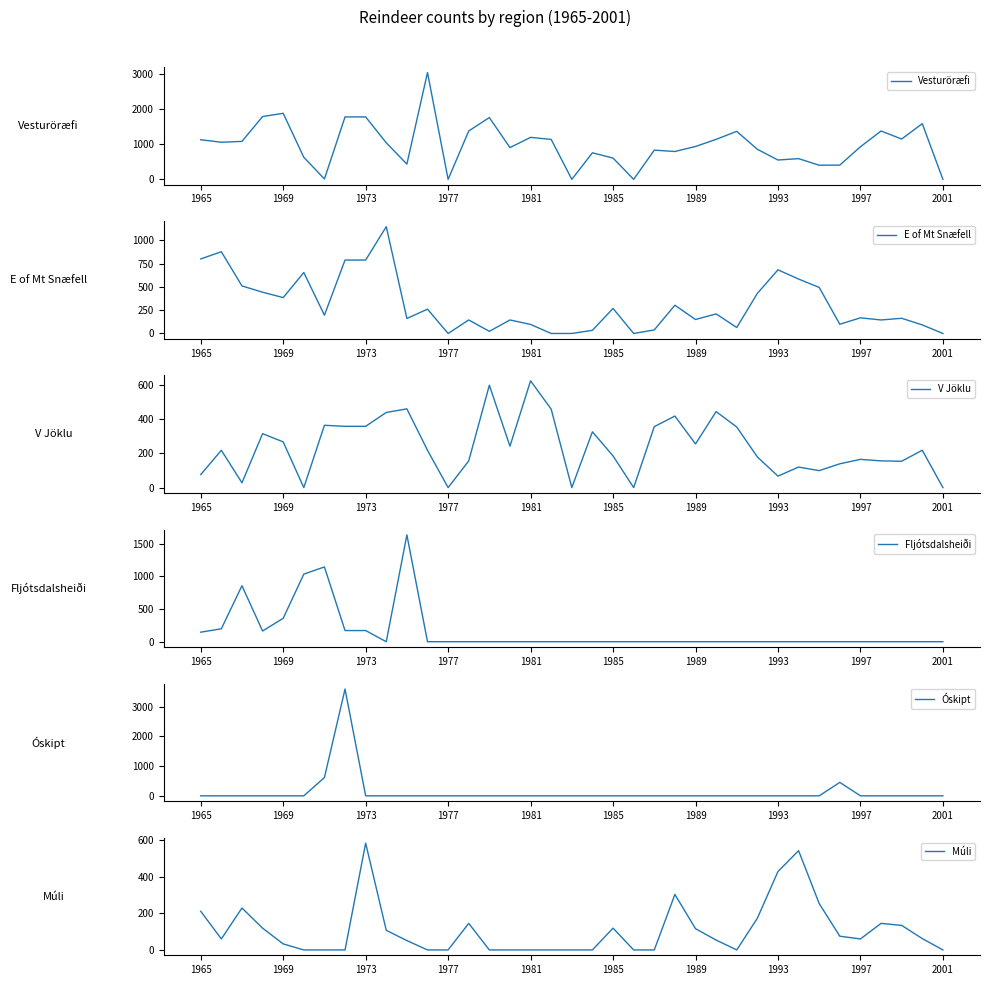

The value of Vesturöræfi at 1969 is 1881. True or false?

True